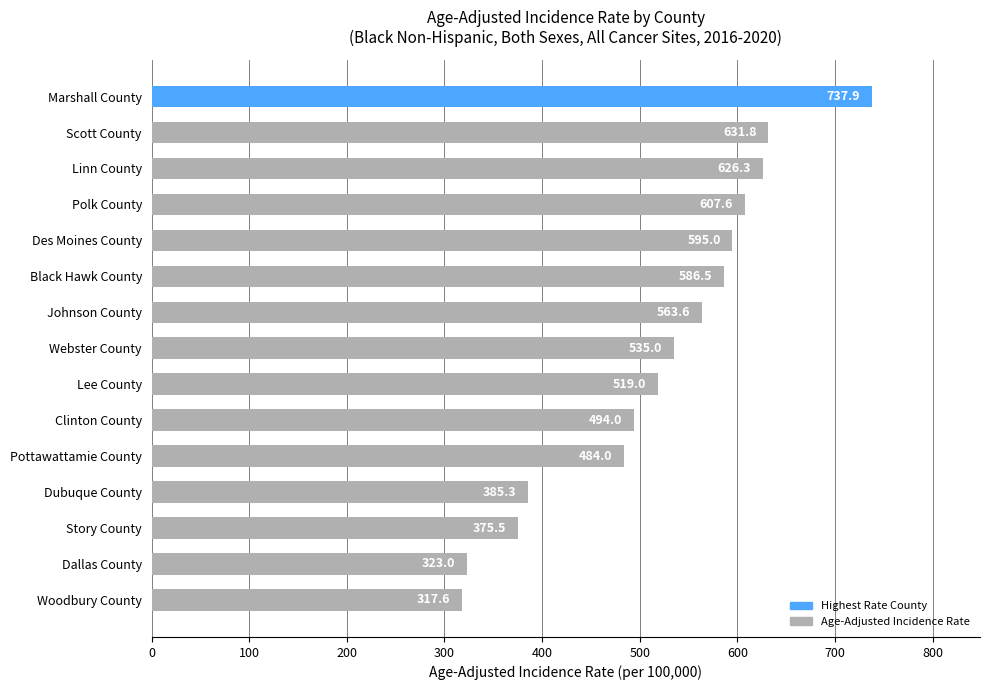

Reading bottom to top, what are all the values shown in this chart?

Woodbury County=317.6	Dallas County=323.0	Story County=375.5	Dubuque County=385.3	Pottawattamie County=484.0	Clinton County=494.0	Lee County=519.0	Webster County=535.0	Johnson County=563.6	Black Hawk County=586.5	Des Moines County=595.0	Polk County=607.6	Linn County=626.3	Scott County=631.8	Marshall County=737.9